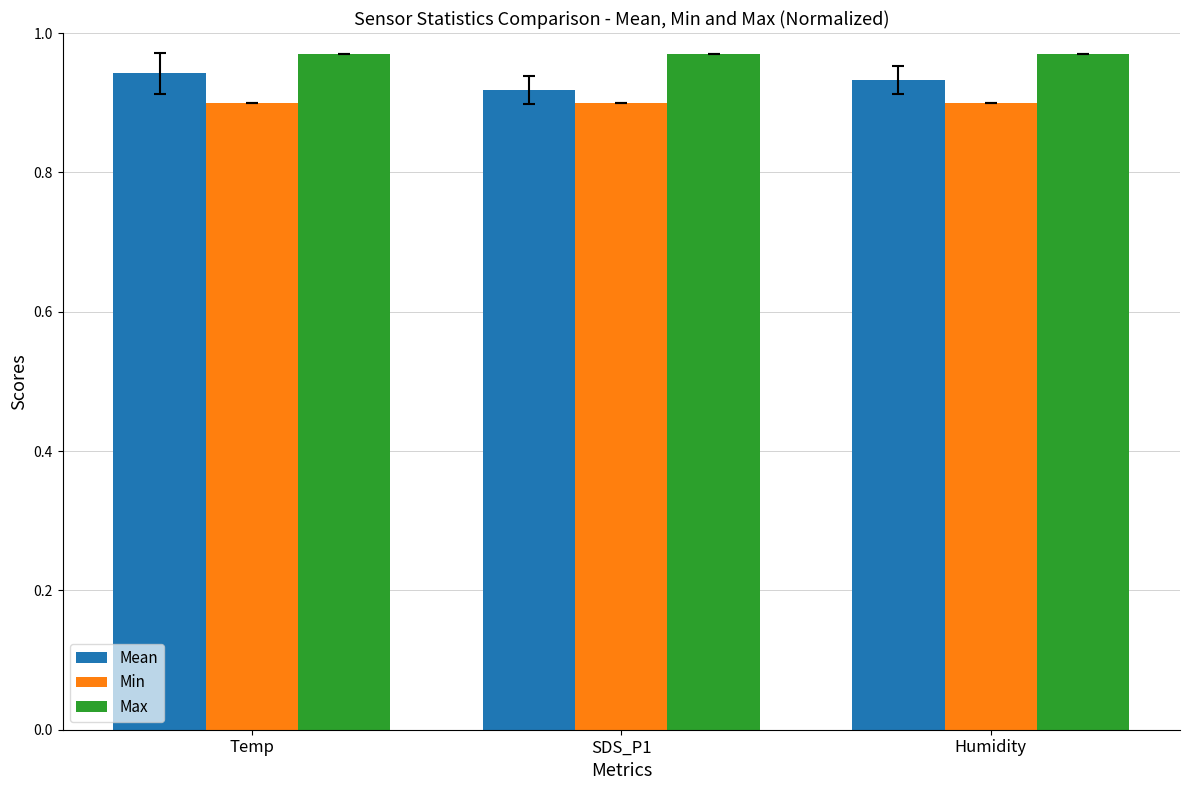

What position from the left is Humidity?

3